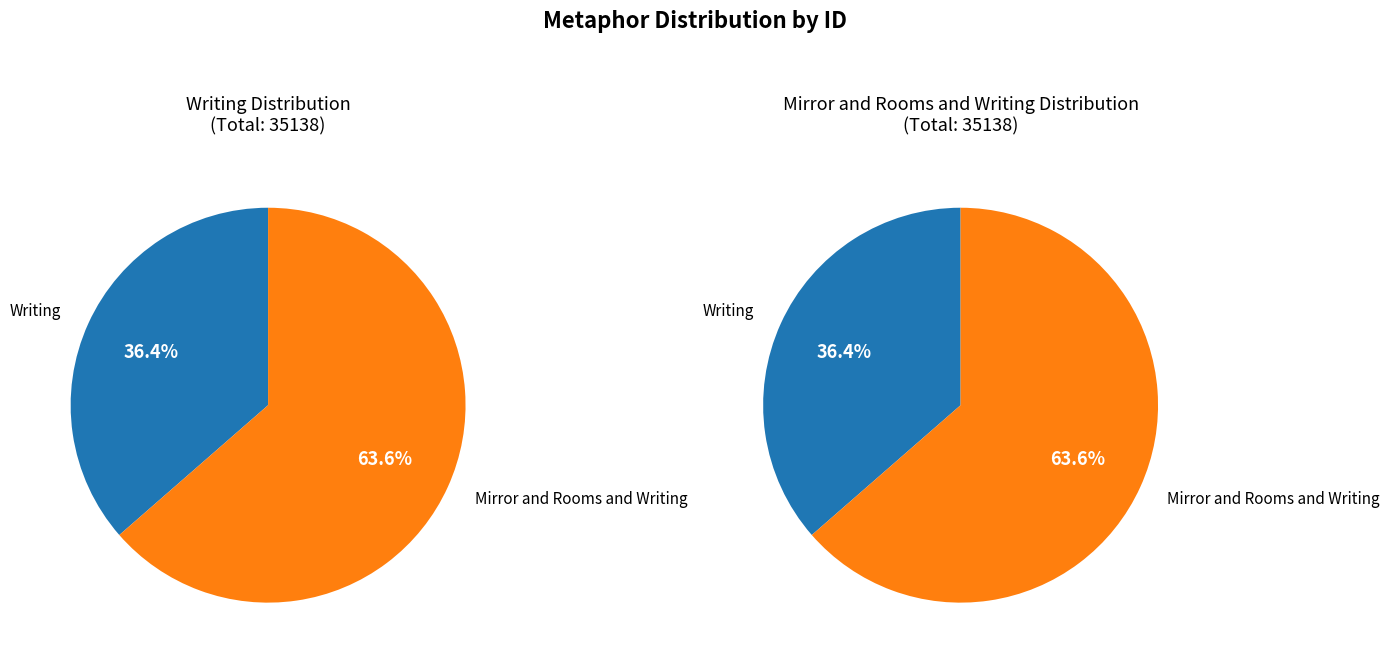

What is the ratio of the value at Mirror and Rooms and Writing to the value at Writing?

1.7